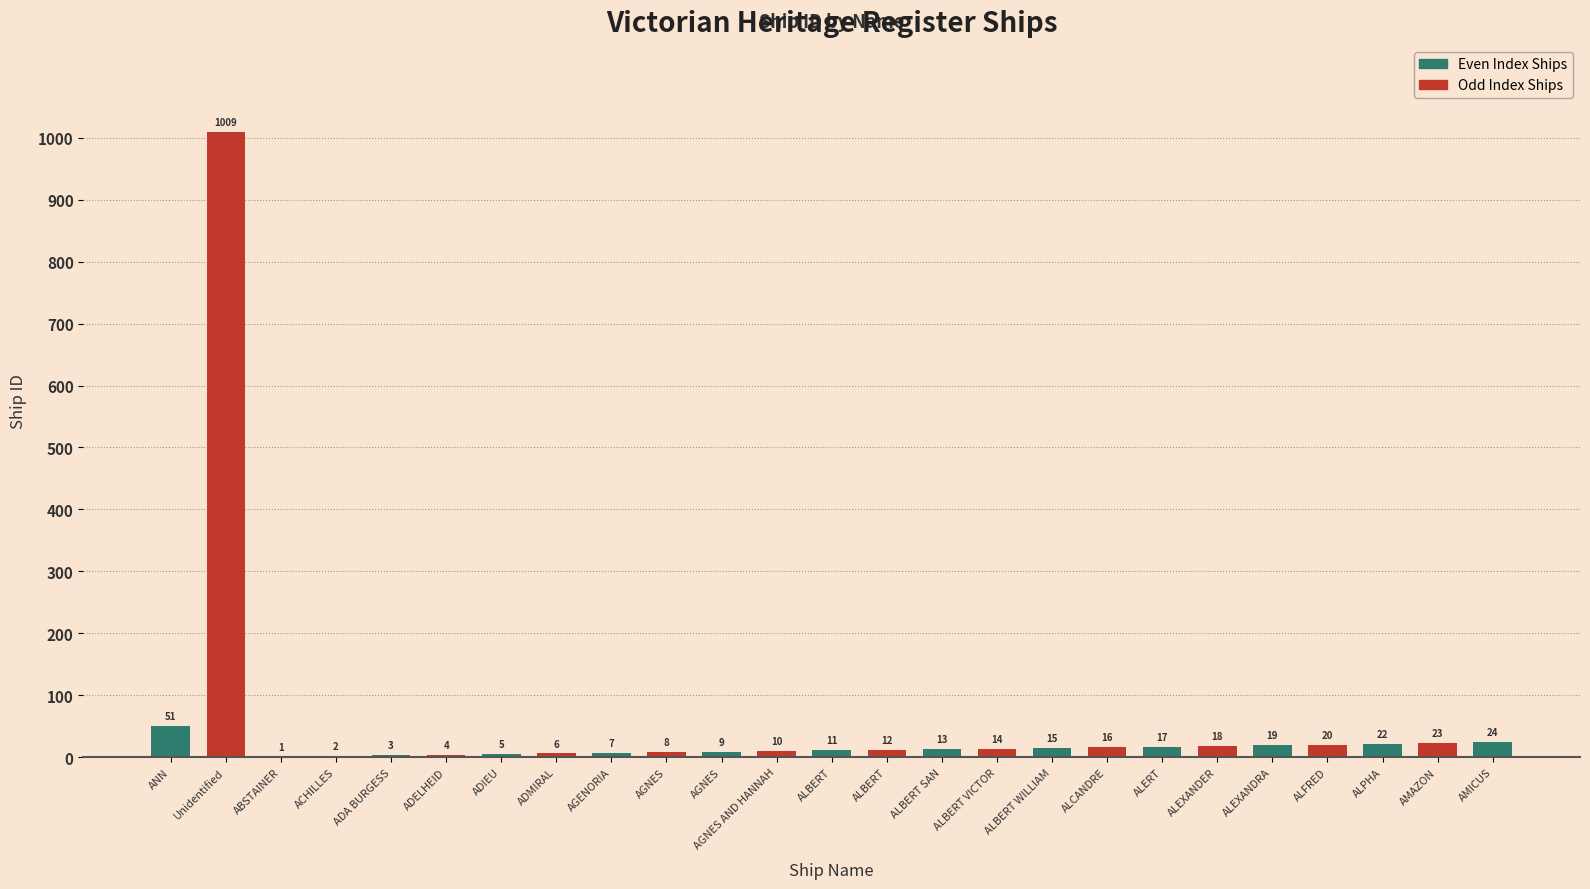

What is the label of the 9th bar from the right?

ALBERT WILLIAM